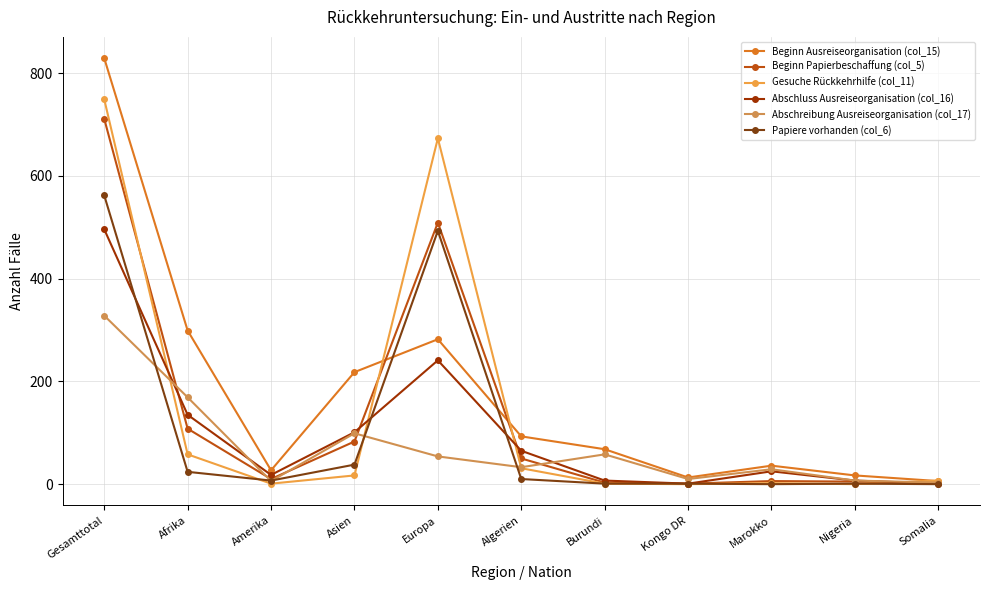

Which category has the highest value across all series?

Gesamttotal